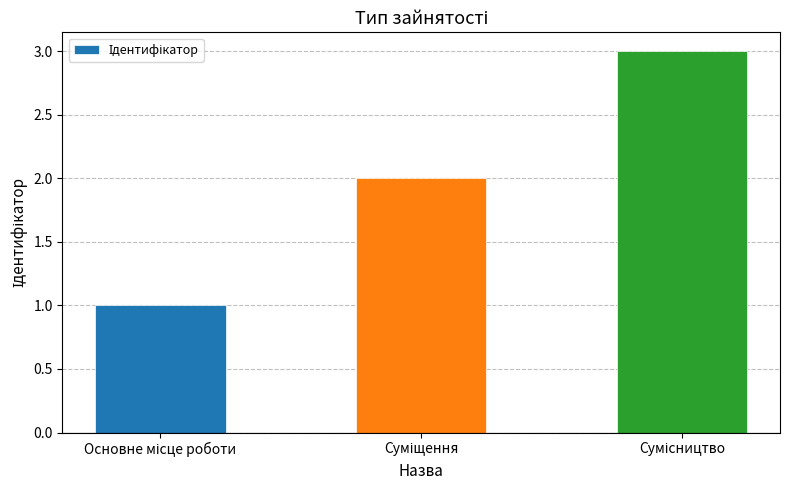

What is the greatest value displayed?

3